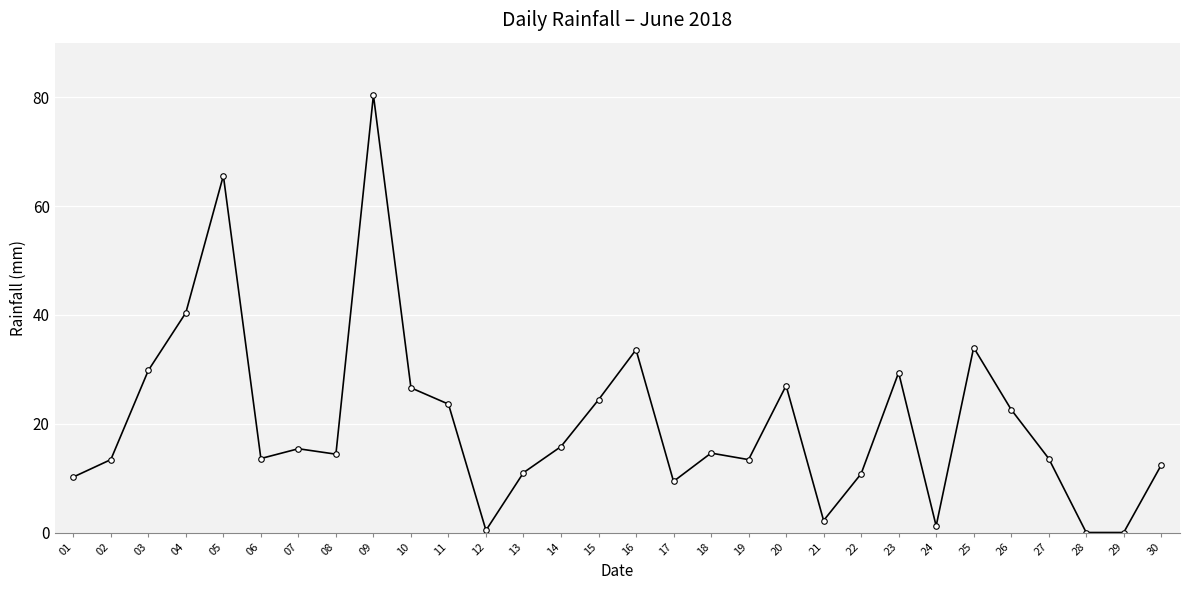

How many series are shown in this chart?

1